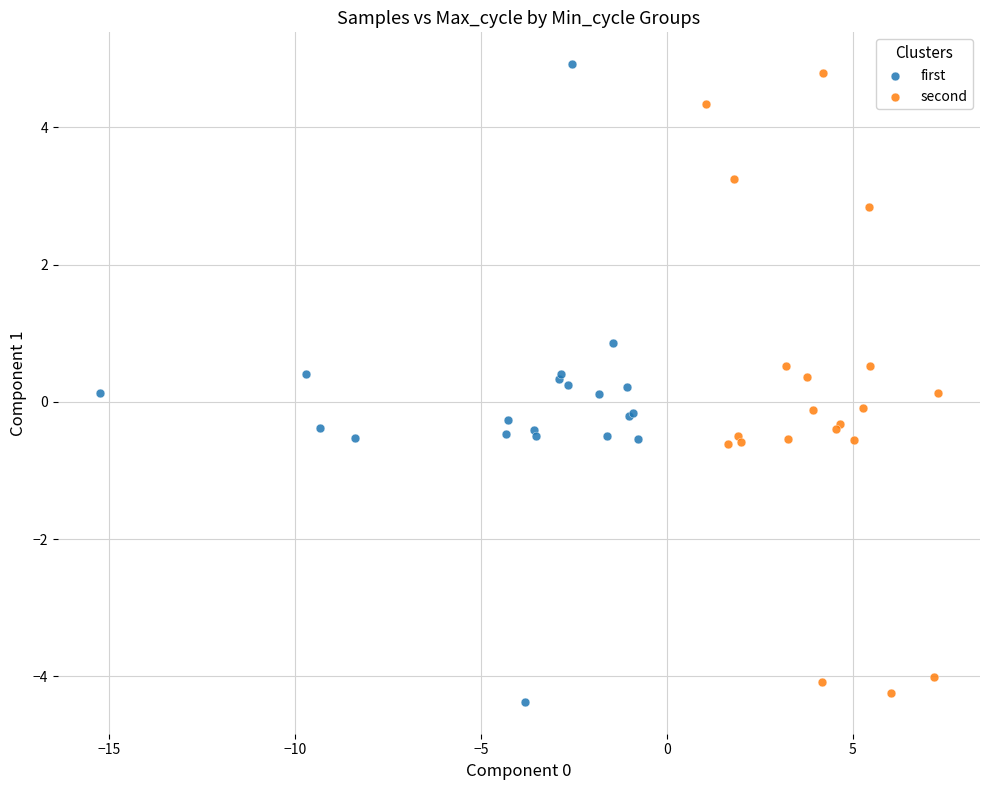

What are all the series names shown in the legend?

first, second